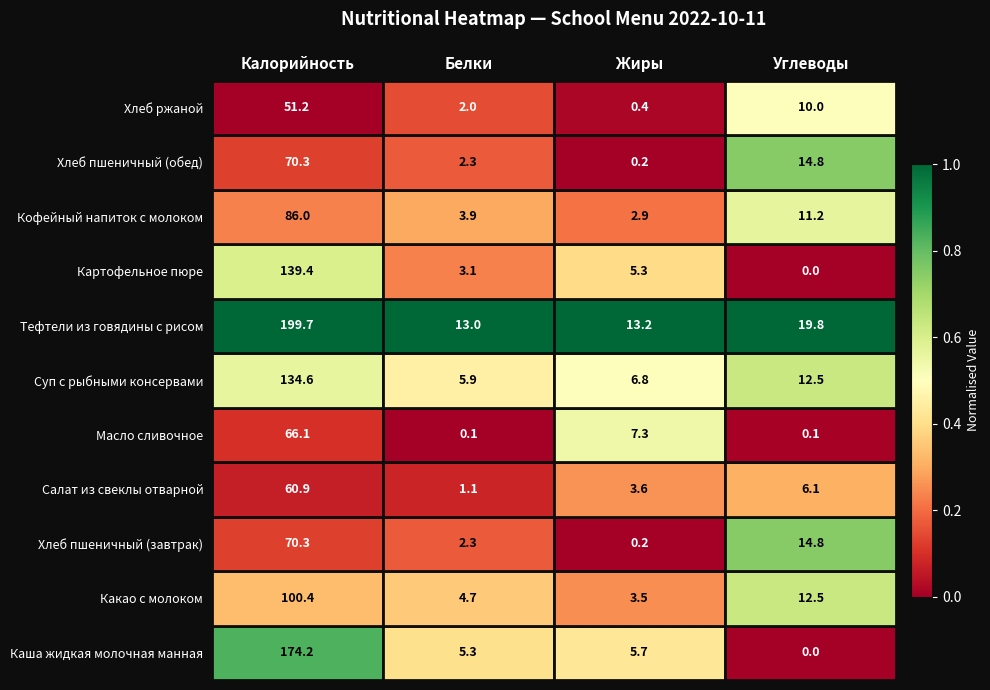

What is the maximum value shown in the chart?

199.7